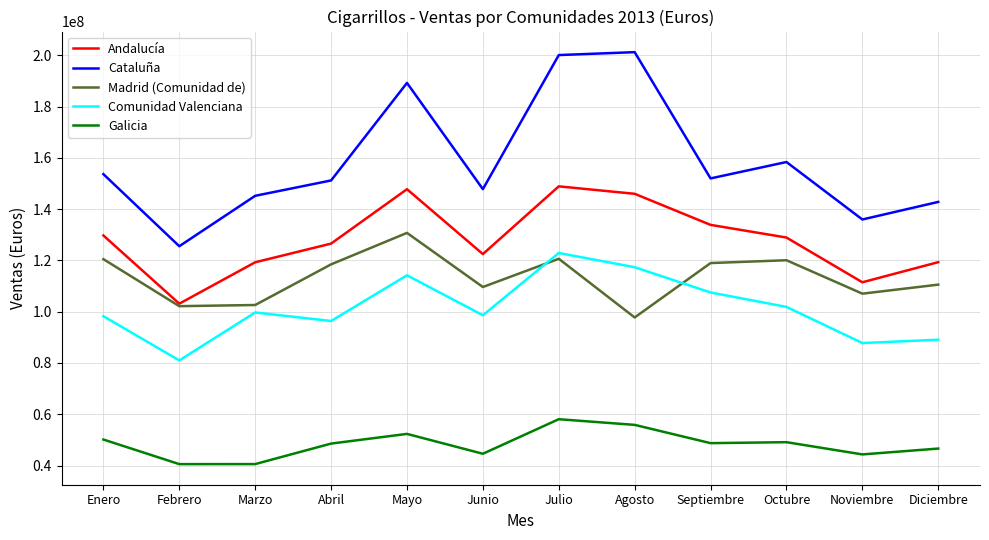

What is the difference between the highest and lowest values at Agosto?

145386113